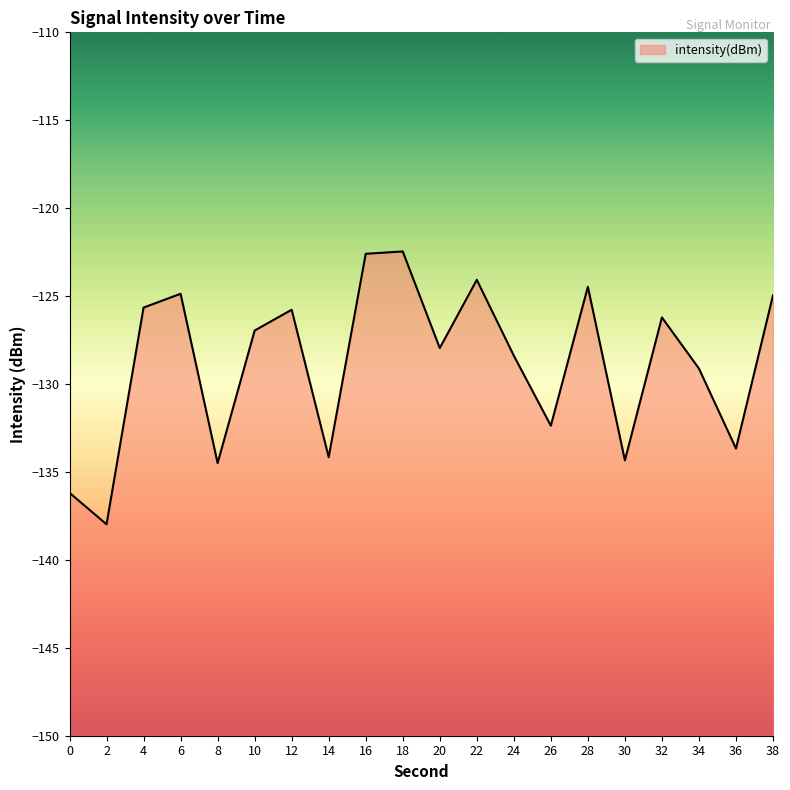

How many values are below -126?

12